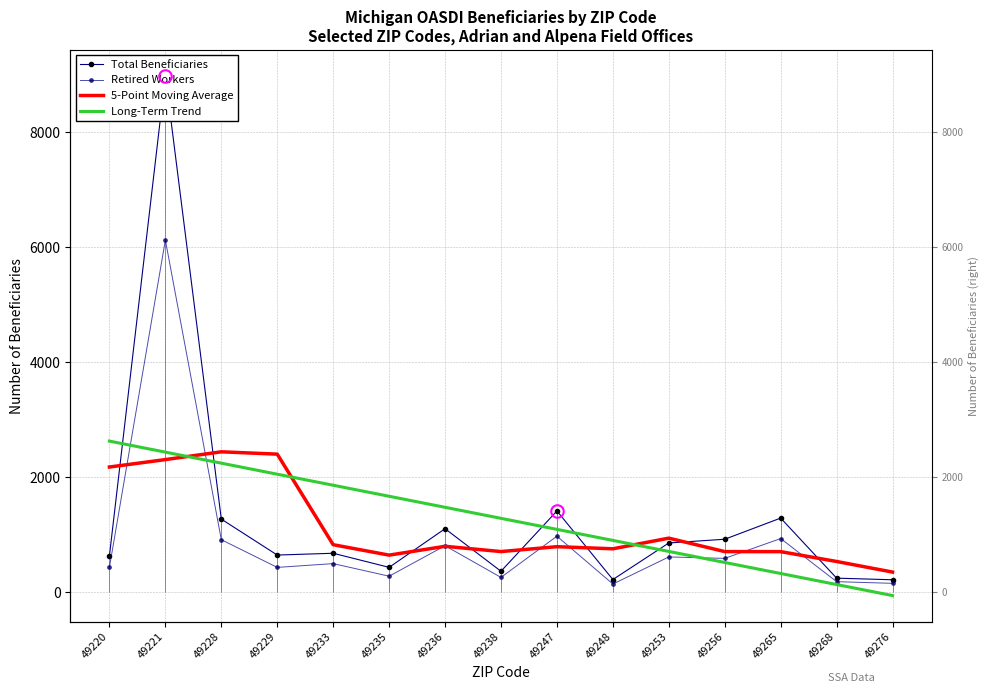

At which label does Total Beneficiaries reach its peak?

49221